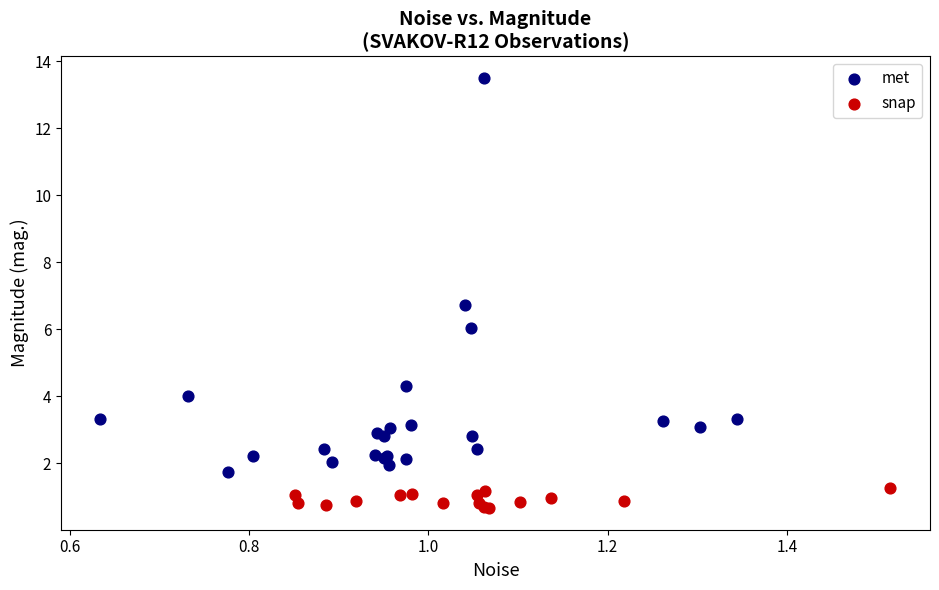

What are all the series names shown in the legend?

met, snap